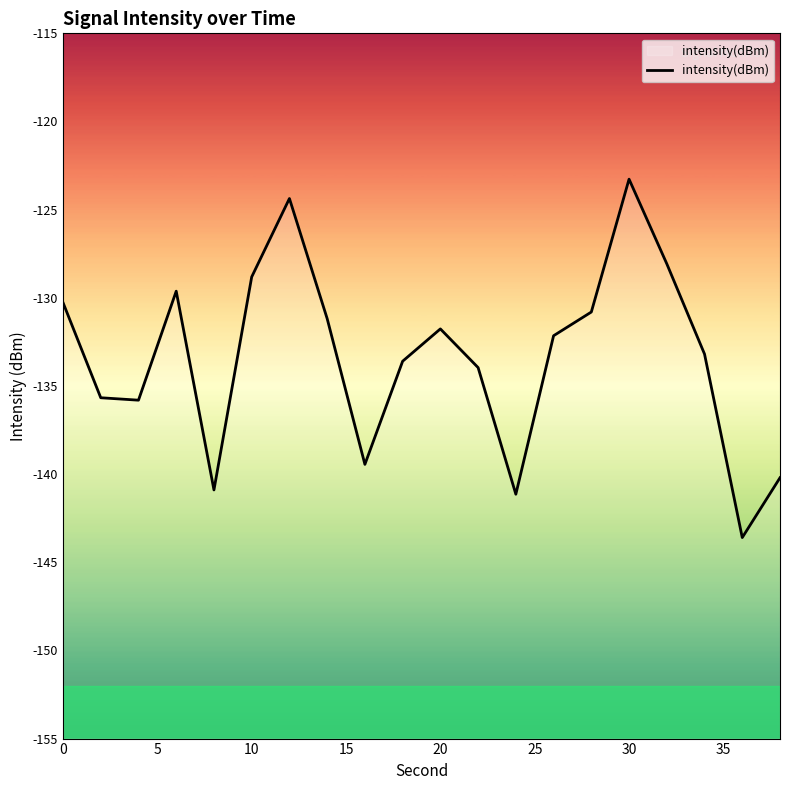

What is the maximum value shown in the chart?

-123.3